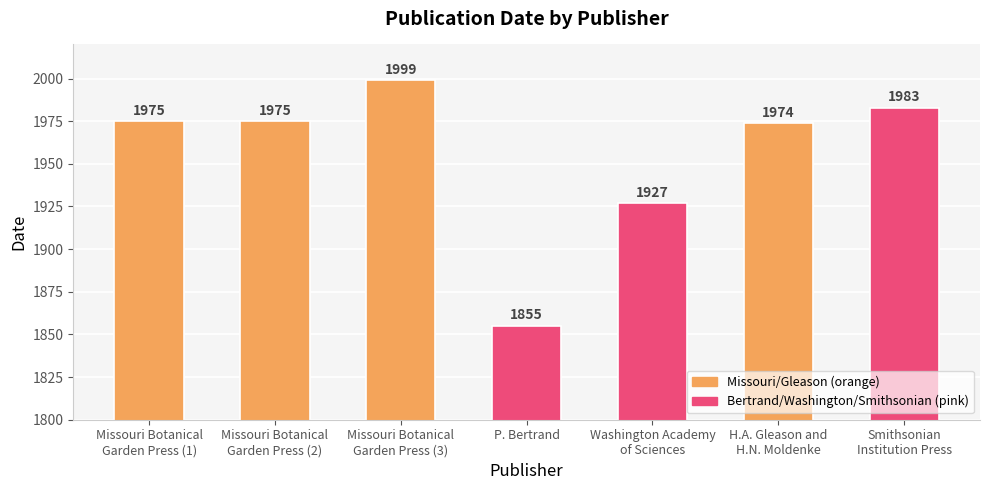

What is the difference between the second highest and minimum values?

128